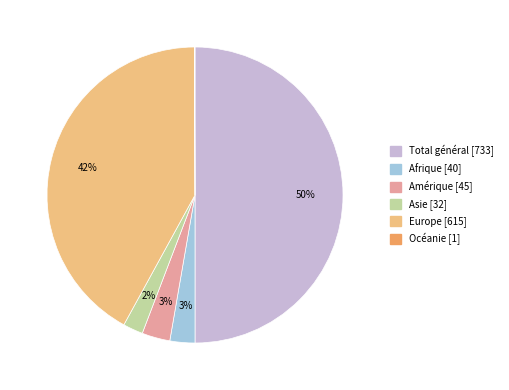

To the nearest percent, what is the difference between the largest and smallest slice percentages?

50%